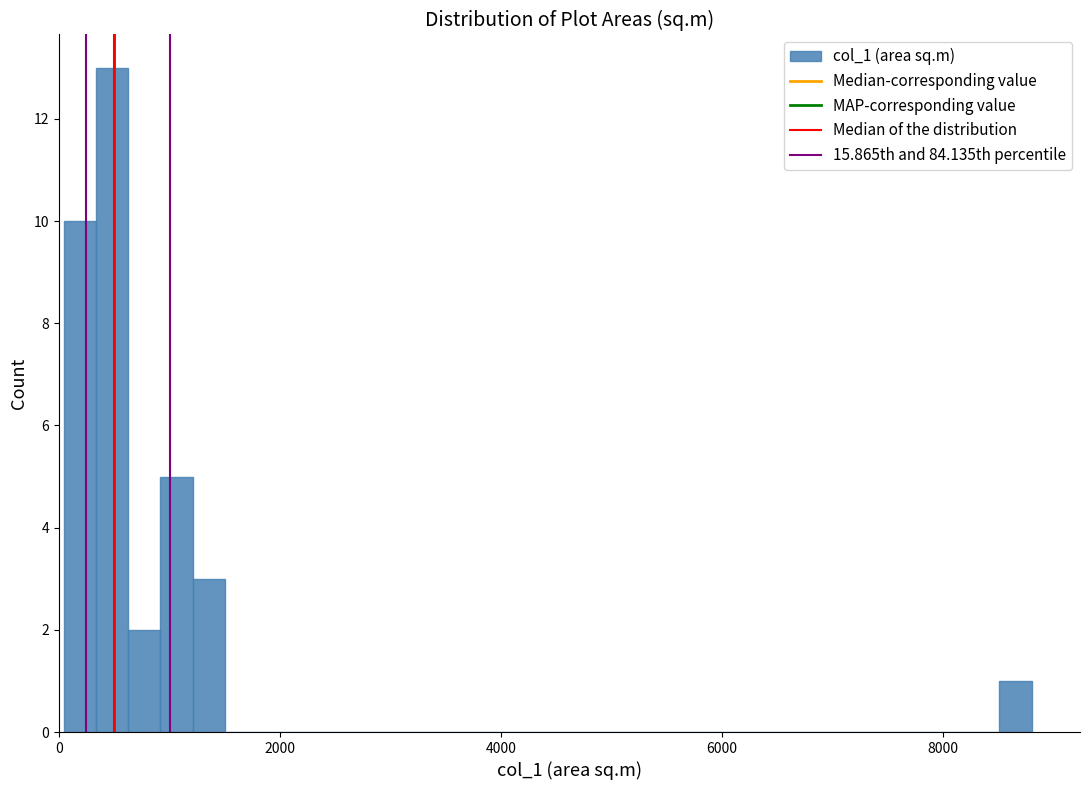

Around what value on the x-axis is the tallest bar? Give the approximate position of its centre, as read against the axis.

400